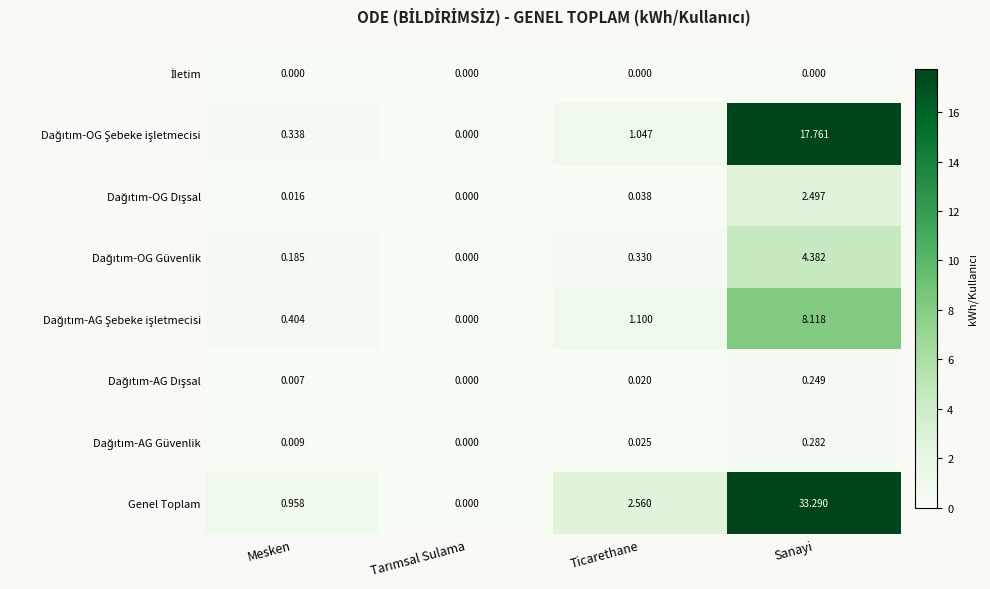

Which series has the largest range (max minus min)?

Genel Toplam